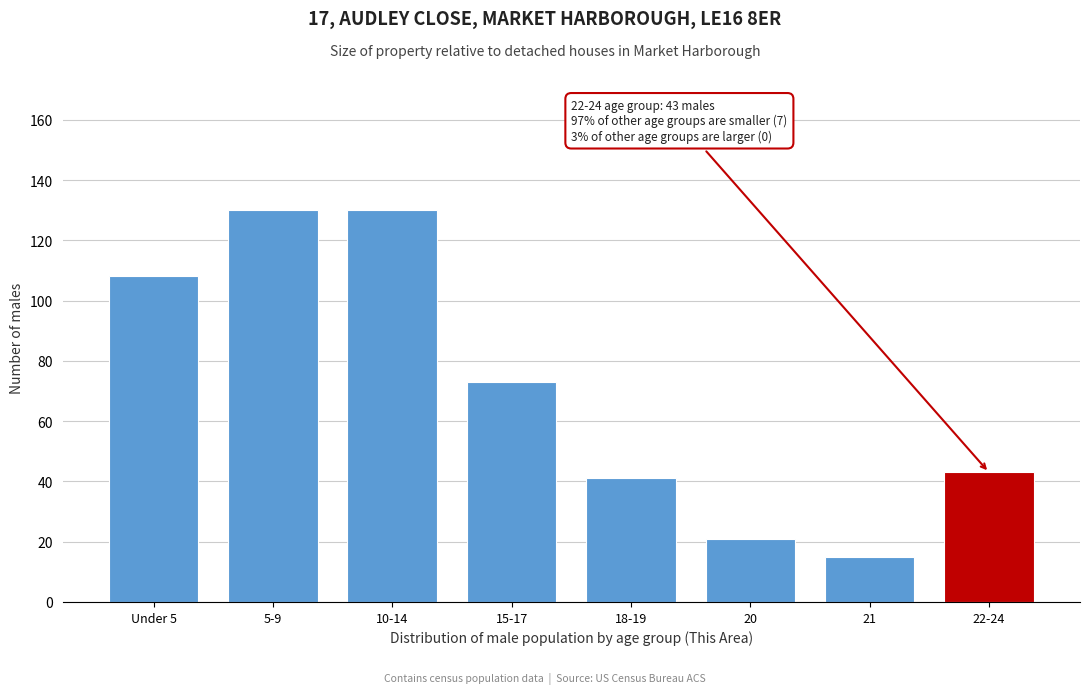

Reading left to right, list all the values displayed in this chart.

108	130	130	73	41	21	15	43